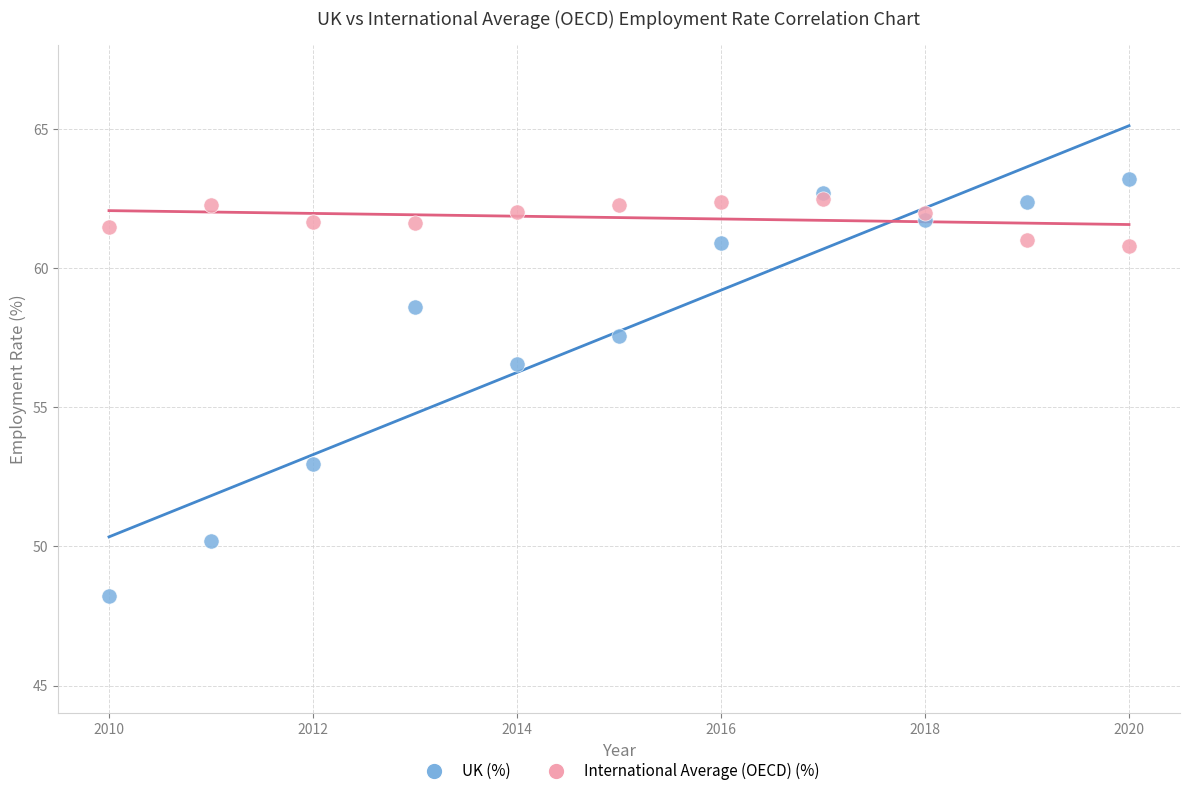

Which series has the widest spread of Y values?

UK (%)